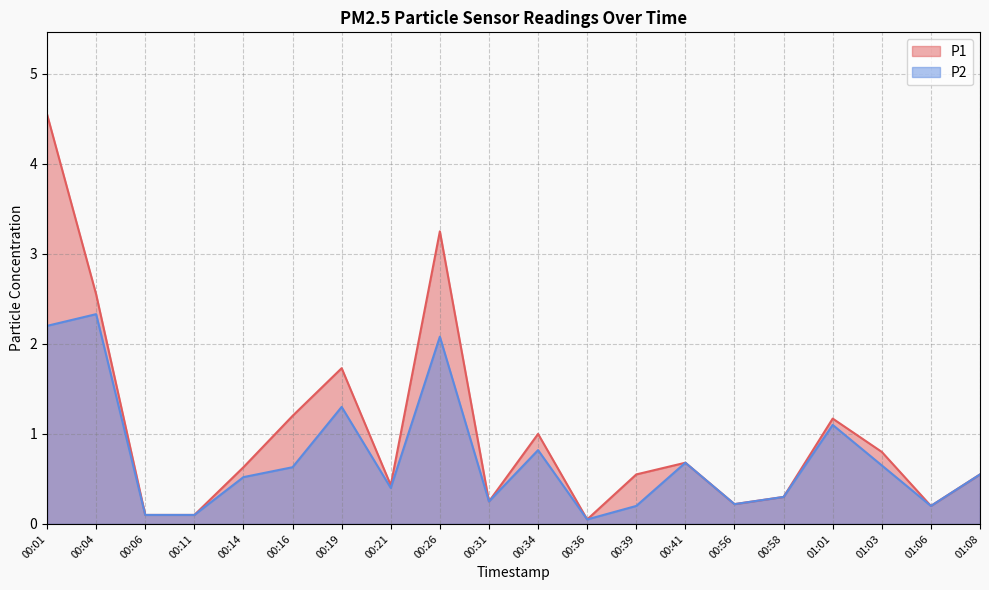

Does the chart display data point markers on the line(s)?

No